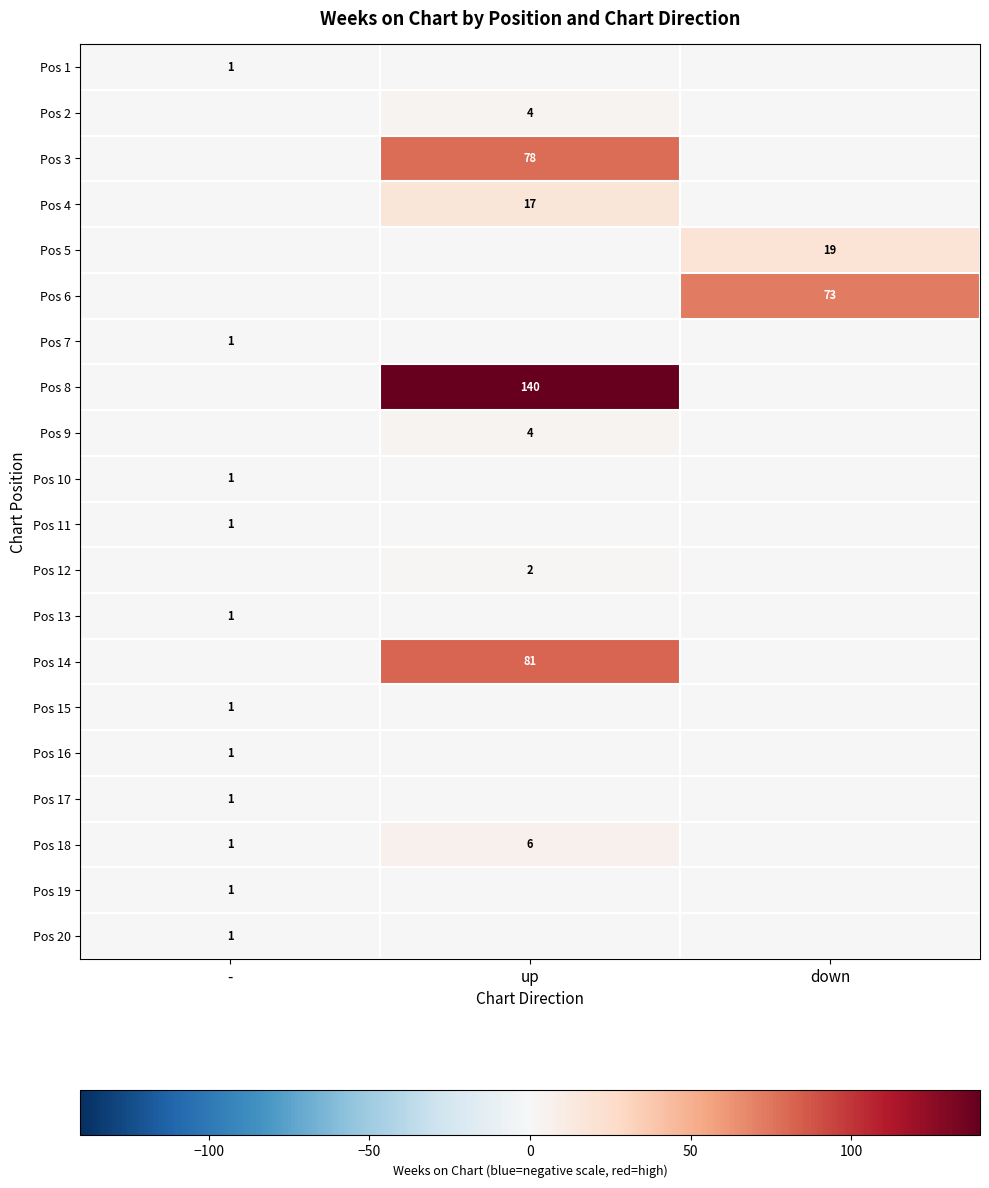

Is it true that Pos 10 equals 1 at -?

True